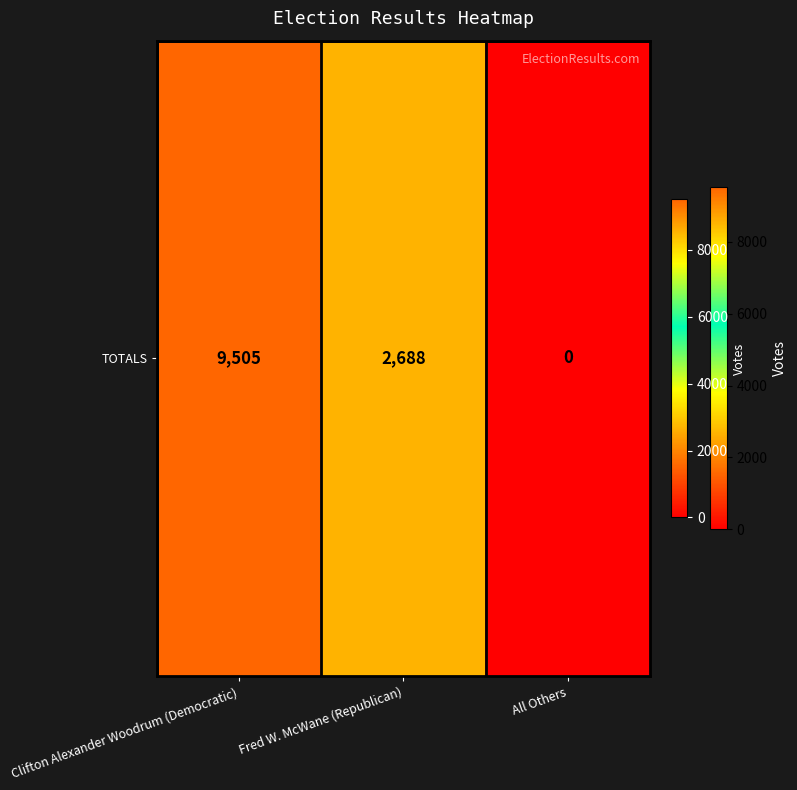

What is the sum of all values?

12193